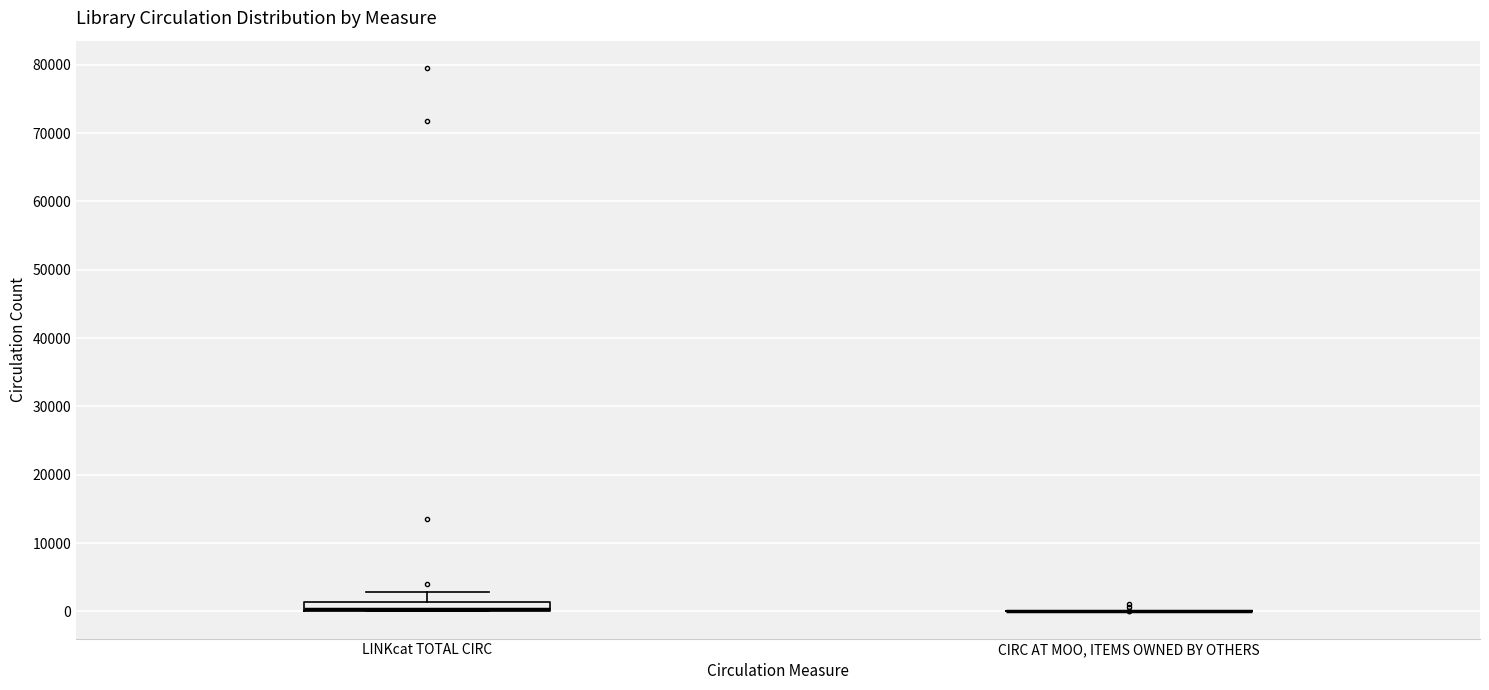

Comparing the boxes themselves (not the whiskers), which one is the tallest?

LINKcat TOTAL CIRC